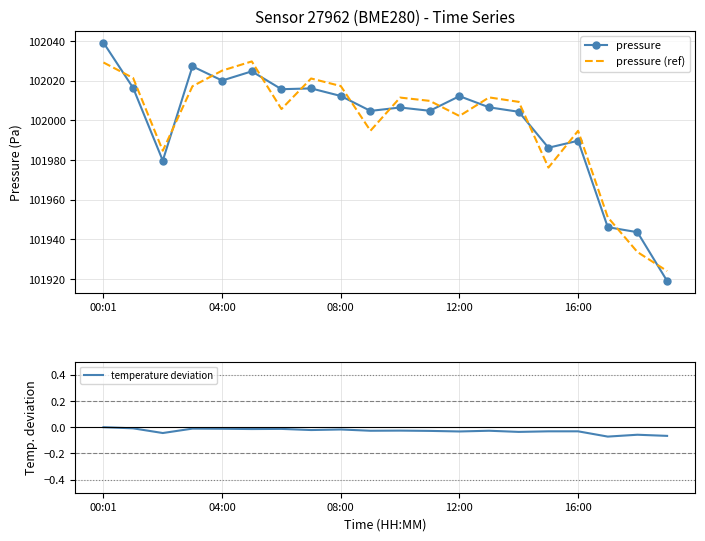

How many series are shown in this chart?

3